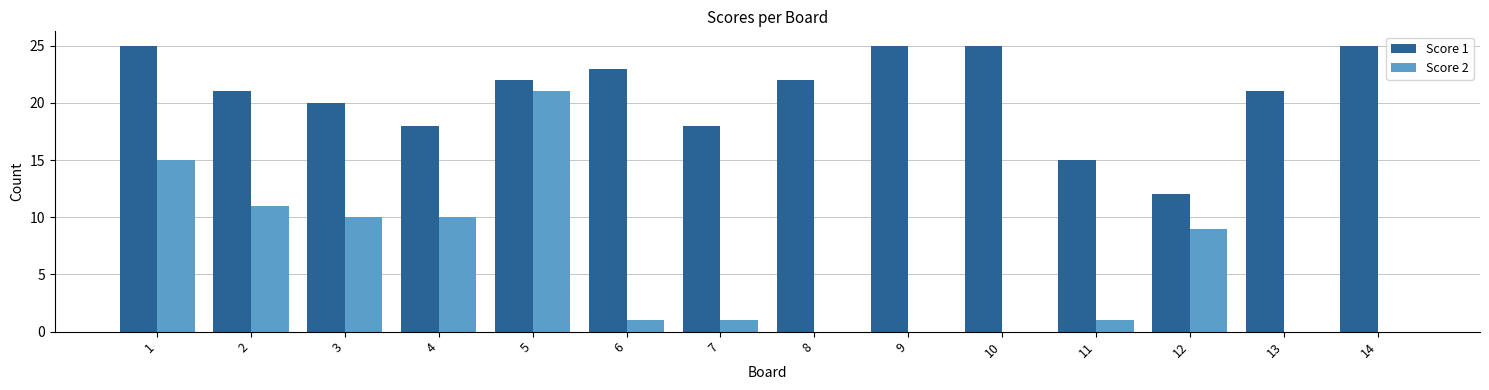

Which series changed the most between 9 and 12?

Score 1